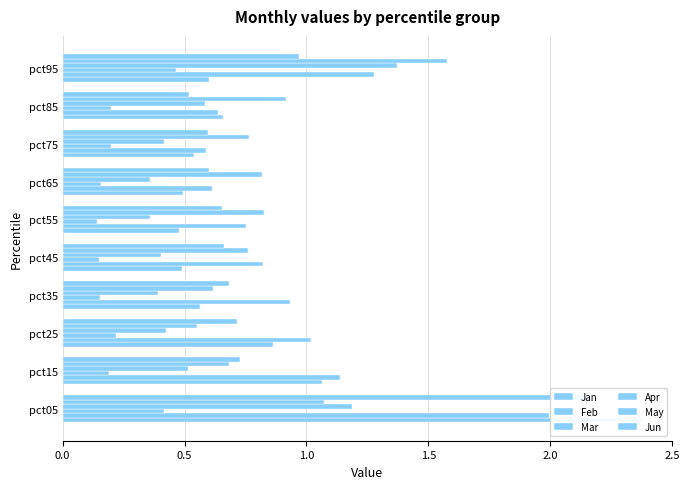

What is the spread (max minus min) of values at pct75?

0.6